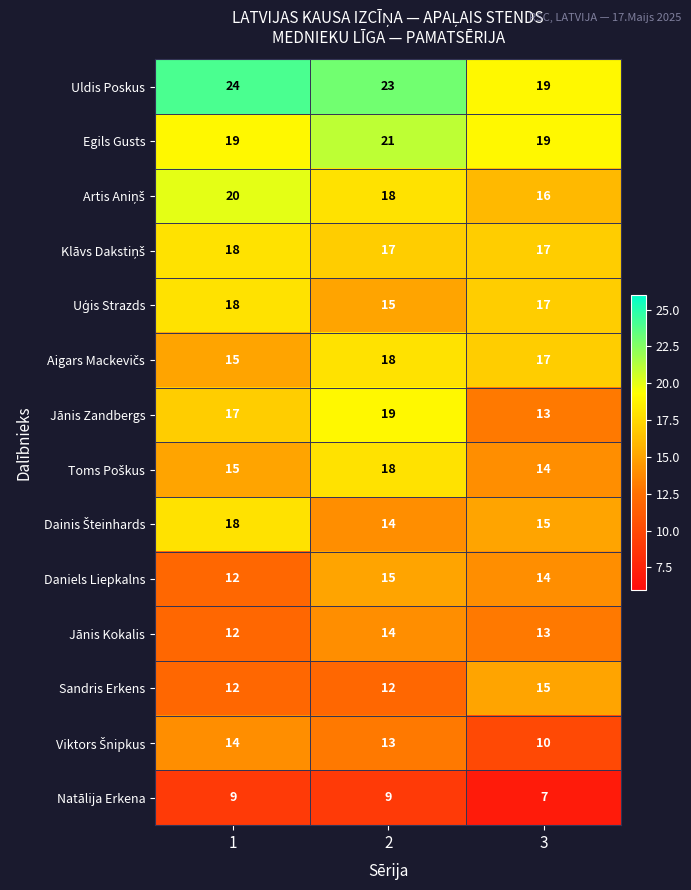

List the labels in order of Jānis Kokalis value, largest first.

2, 3, 1